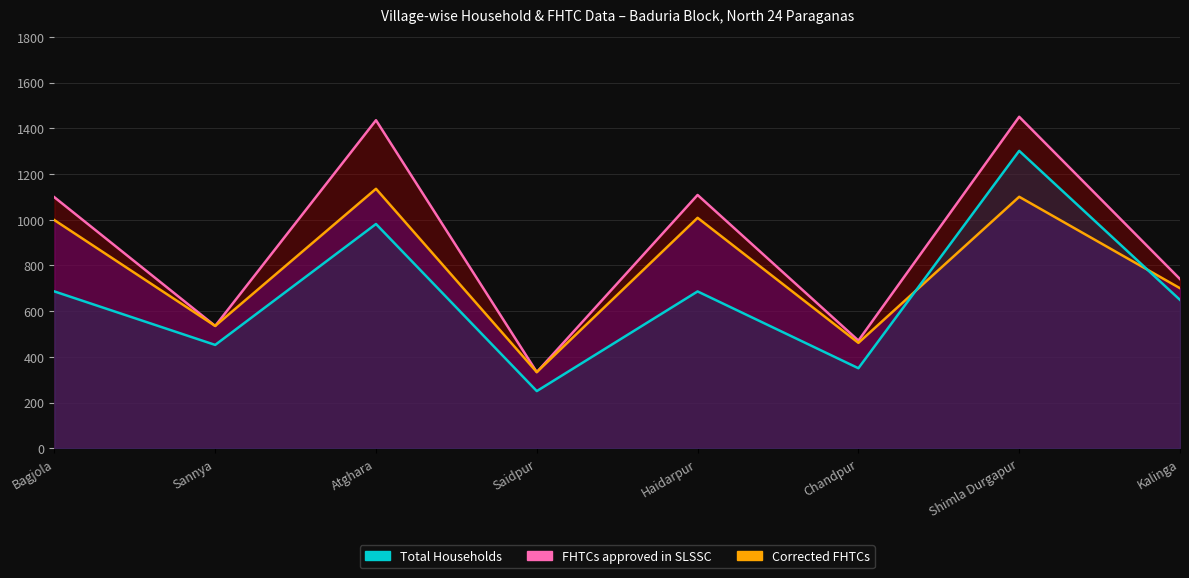

Rank the categories by Corrected FHTCs value from highest to lowest.

Atghara, Shimla Durgapur, Haidarpur, Bagjola, Kalinga, Sannya, Chandpur, Saidpur